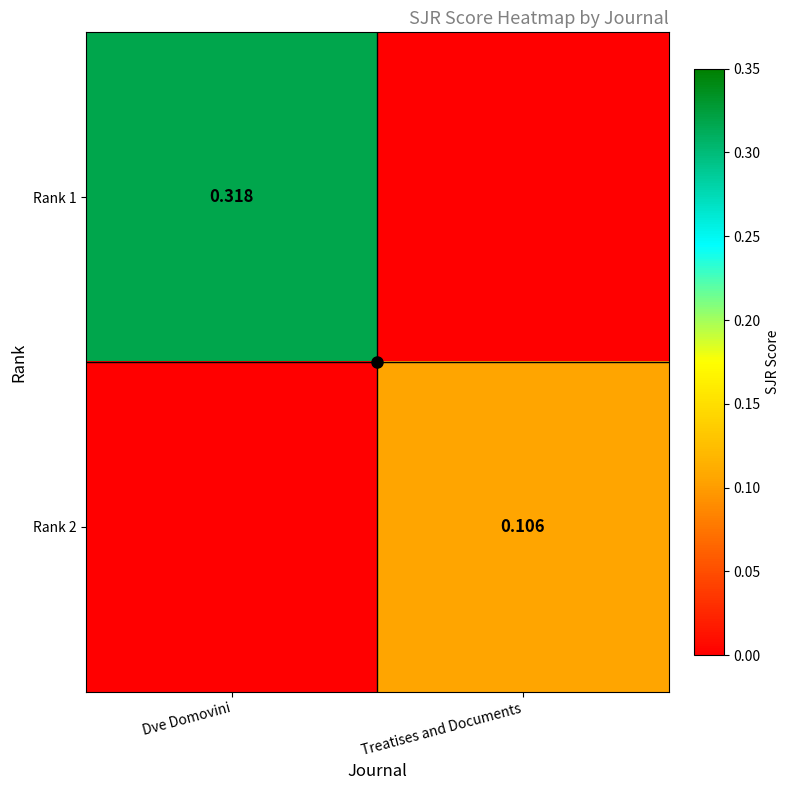

Between Treatises and Documents and Dve Domovini, which is larger?

Dve Domovini